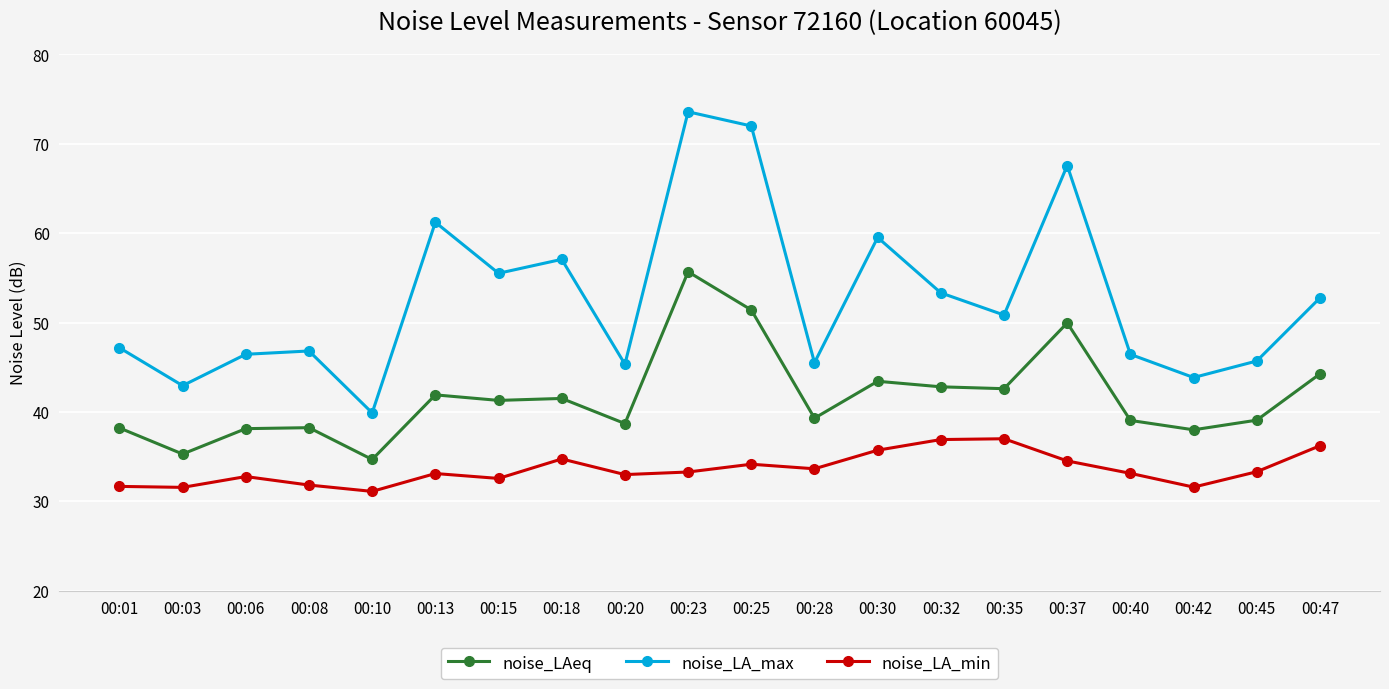

What is the total value across all series at 00:45?

118.1